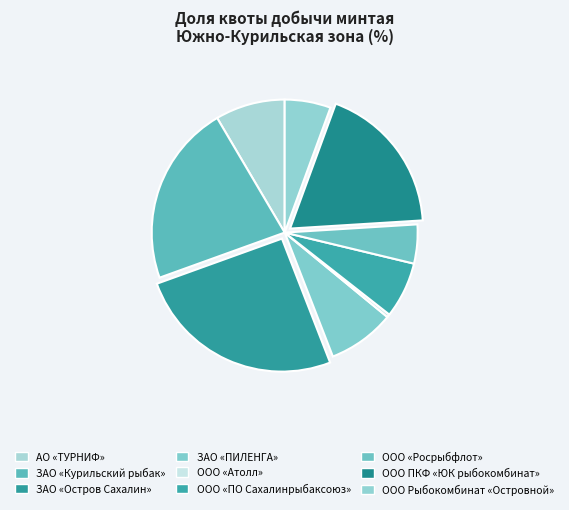

How many segments does this pie chart have?

9